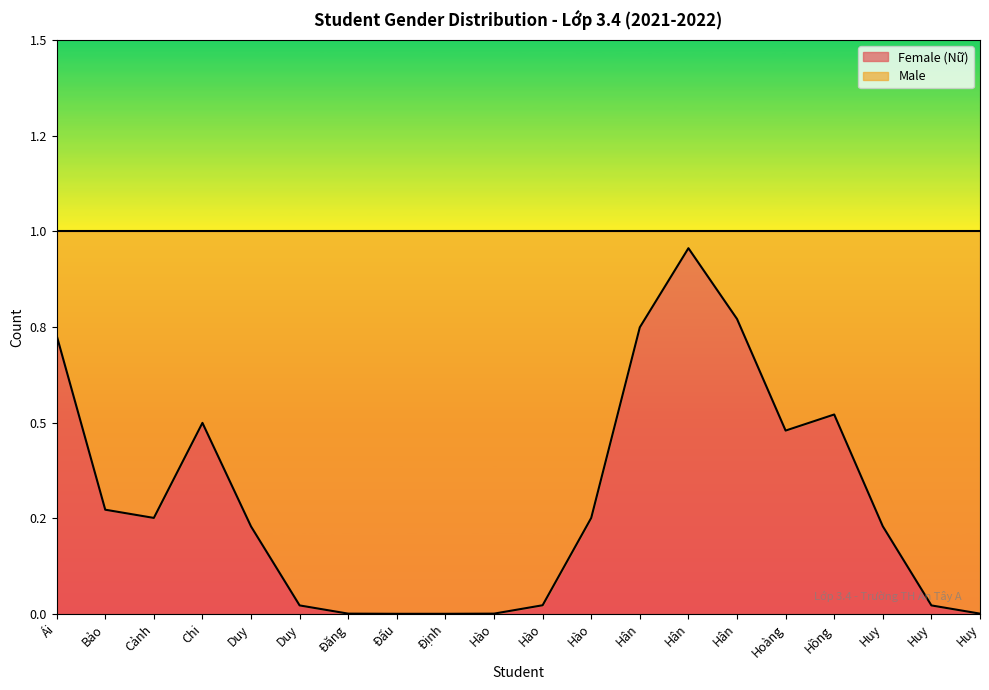

Does the chart display data point markers on the line(s)?

No